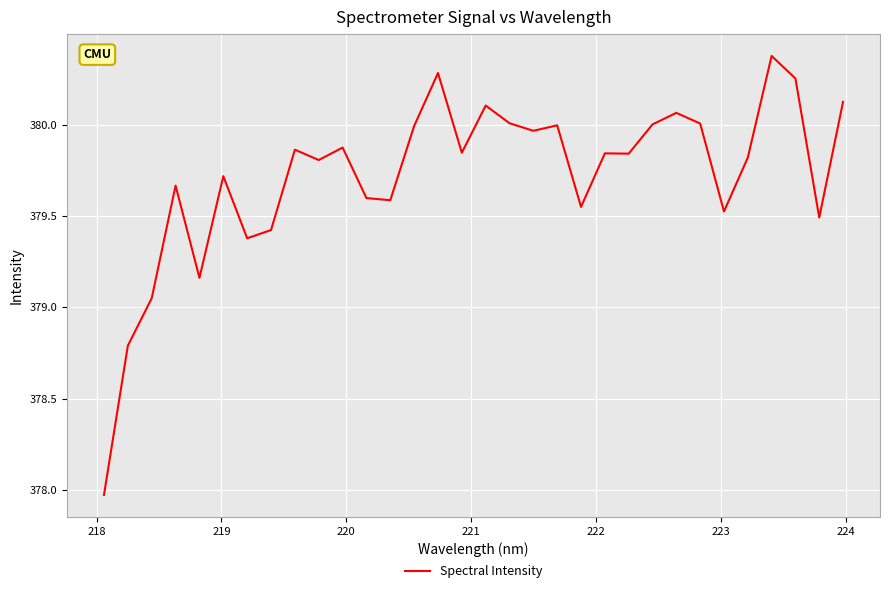

What is the greatest value displayed?

380.4